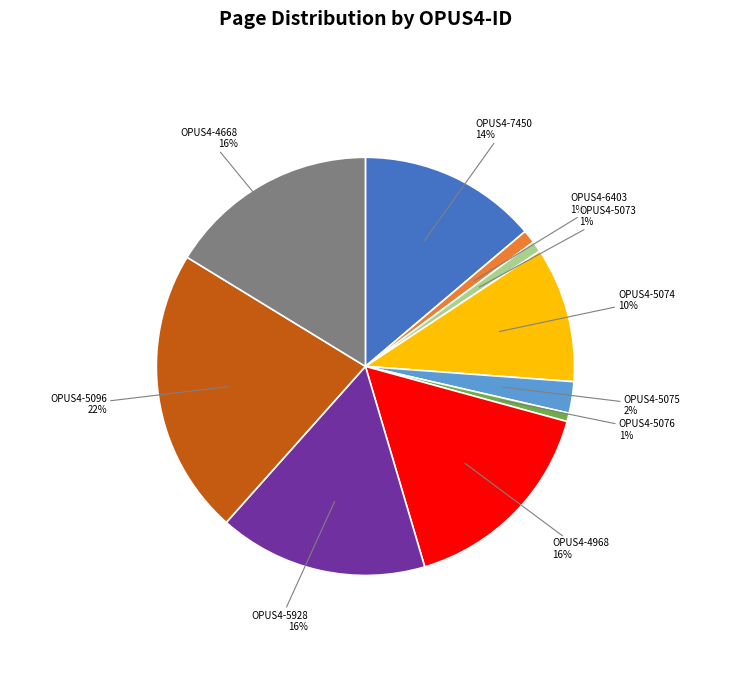

How many segments does this pie chart have?

10